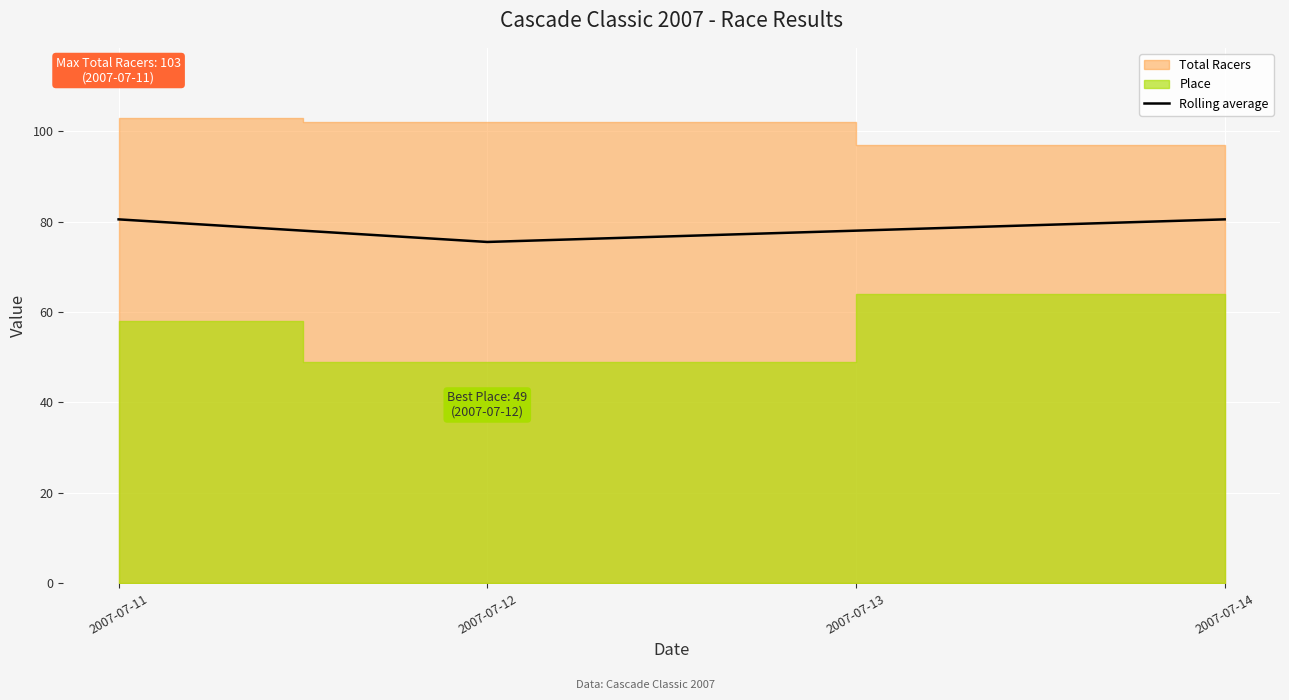

Is it true that Rolling average equals 80.5 at 2007-07-14?

True